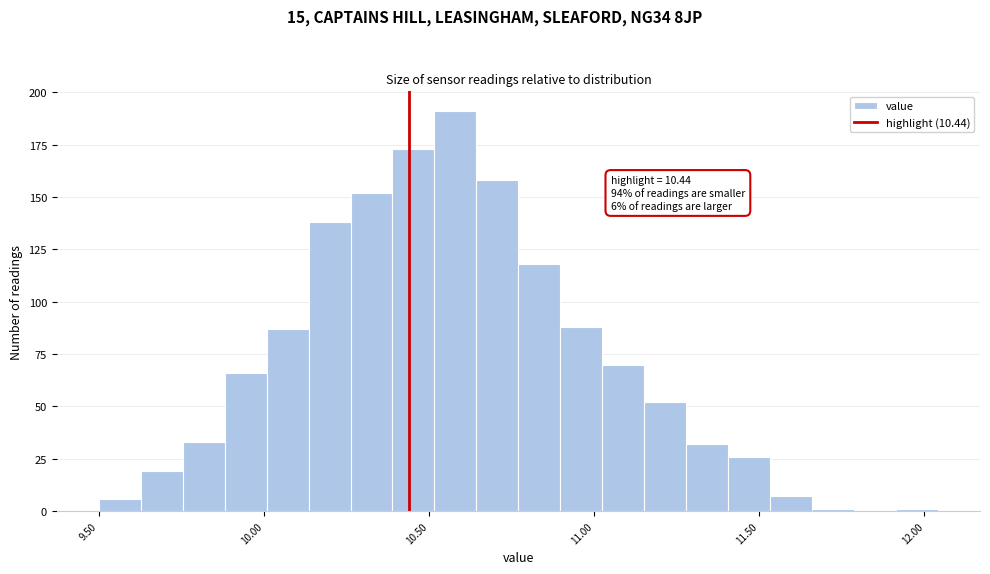

Read against the x-axis, roughly where is the centre of the tallest bar?

10.60